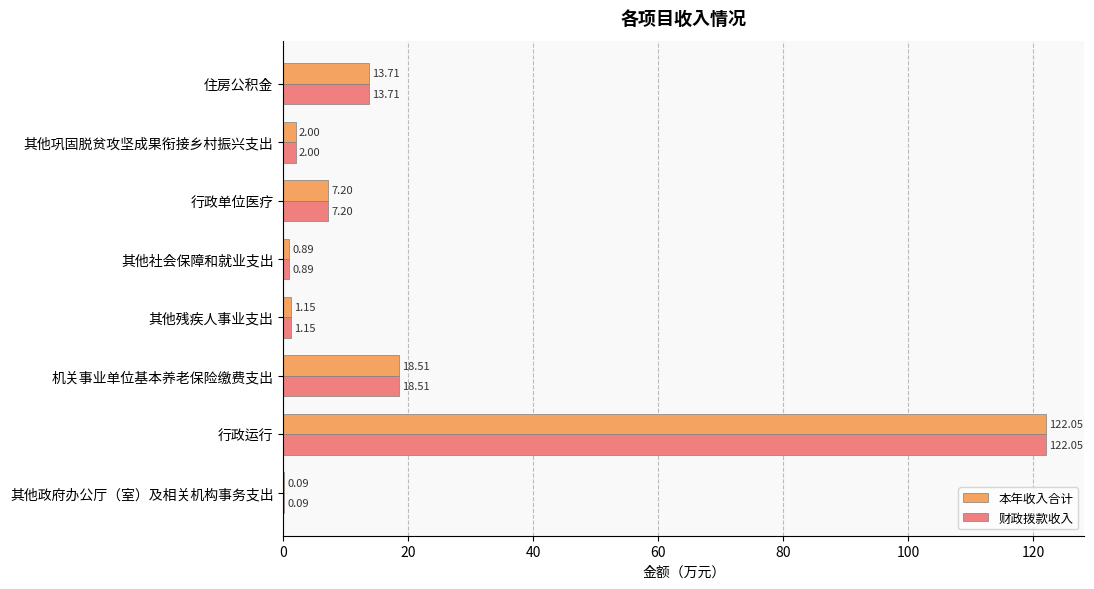

How many distinct data groups are displayed?

2